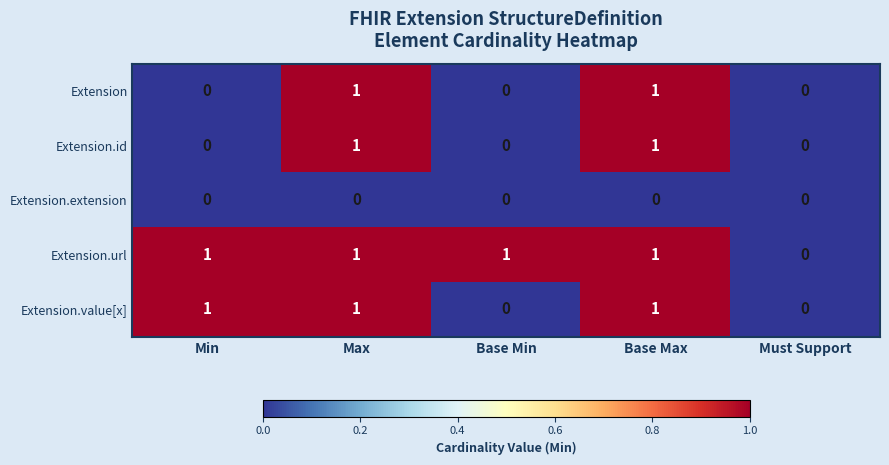

The value of Extension at Base Max is 1. True or false?

True